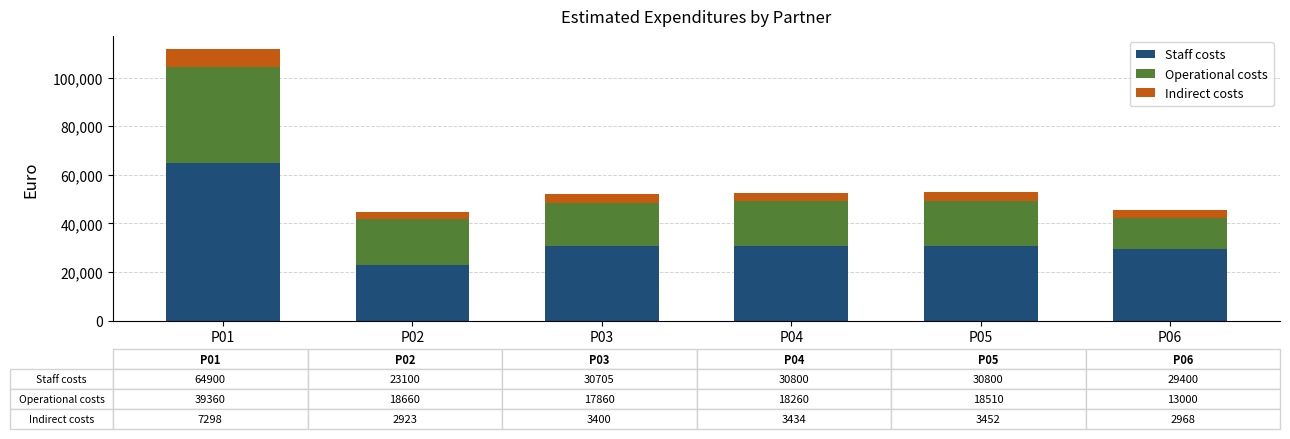

At which label does Staff costs reach its minimum?

P02